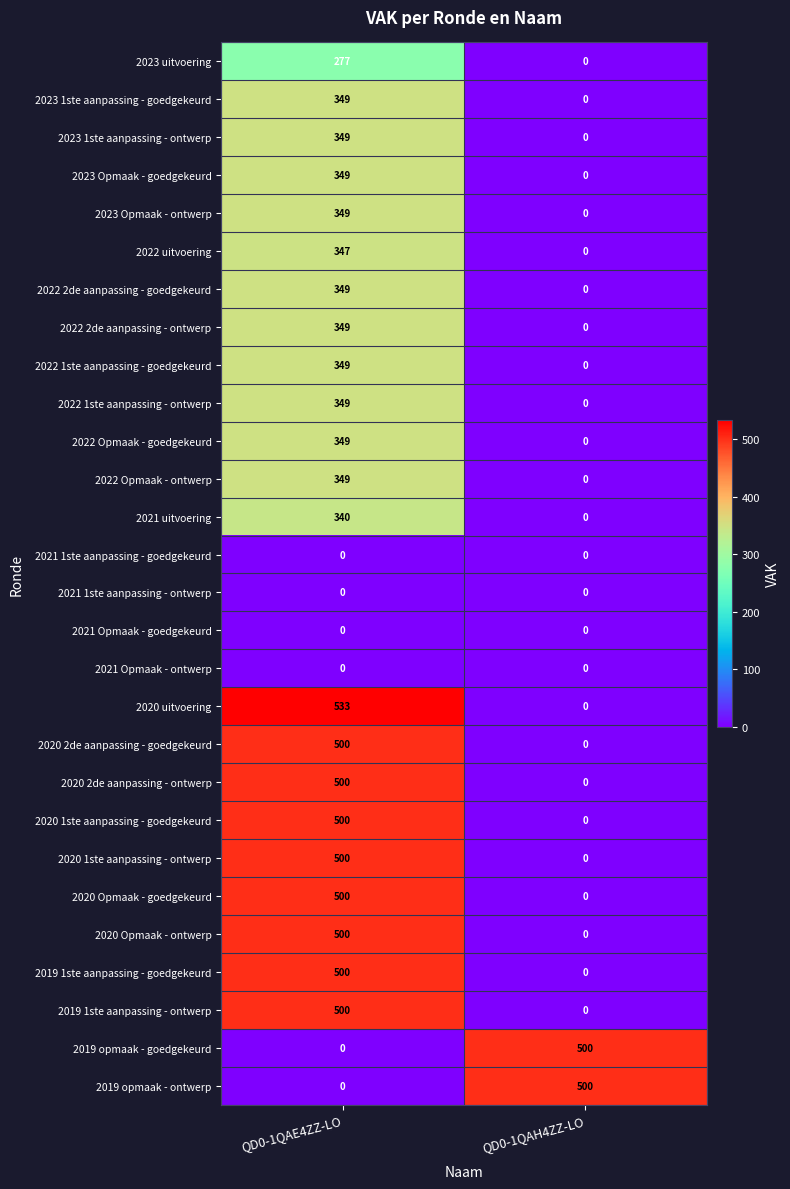

What is the maximum value shown in the chart?

533